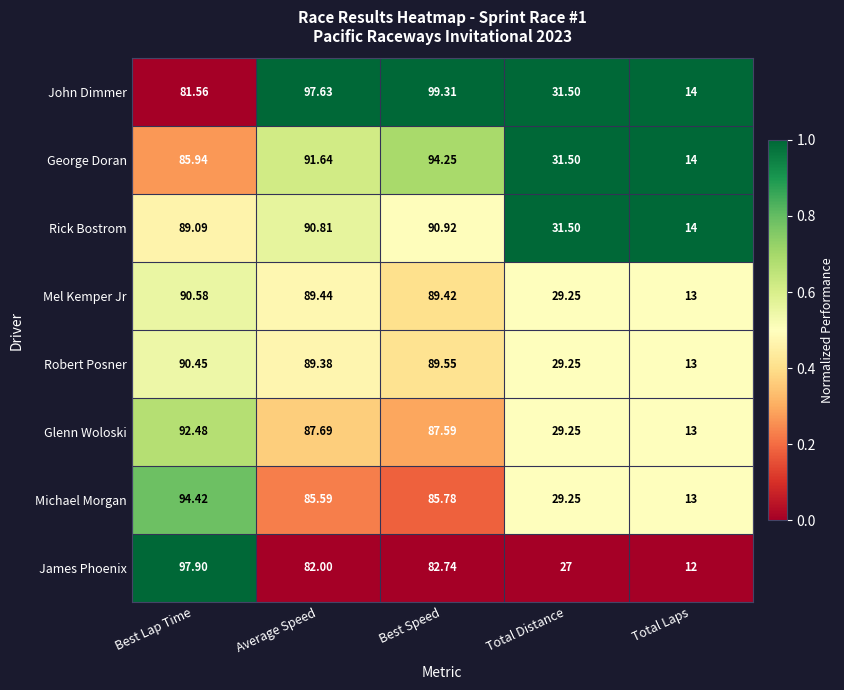

At which category is the sum across all series the highest?

Best Lap Time